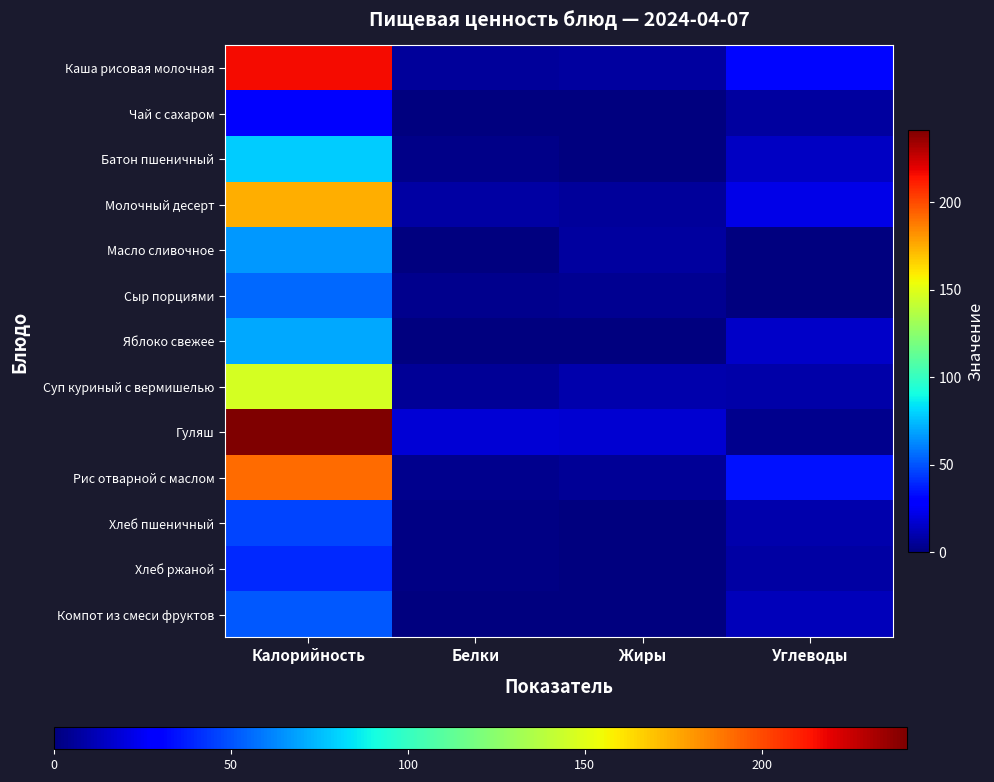

Which series has the largest total across all categories?

Гуляш